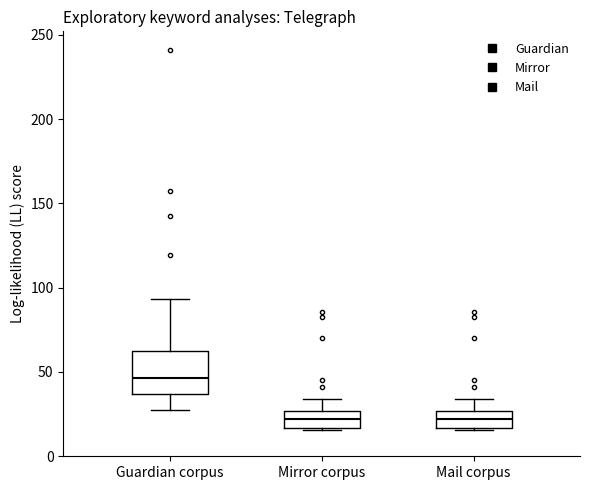

Where does the upper whisker of the box for Guardian corpus end on the y-axis? The values are not printed on the chart, so give them approximately, as read against the axis.

95